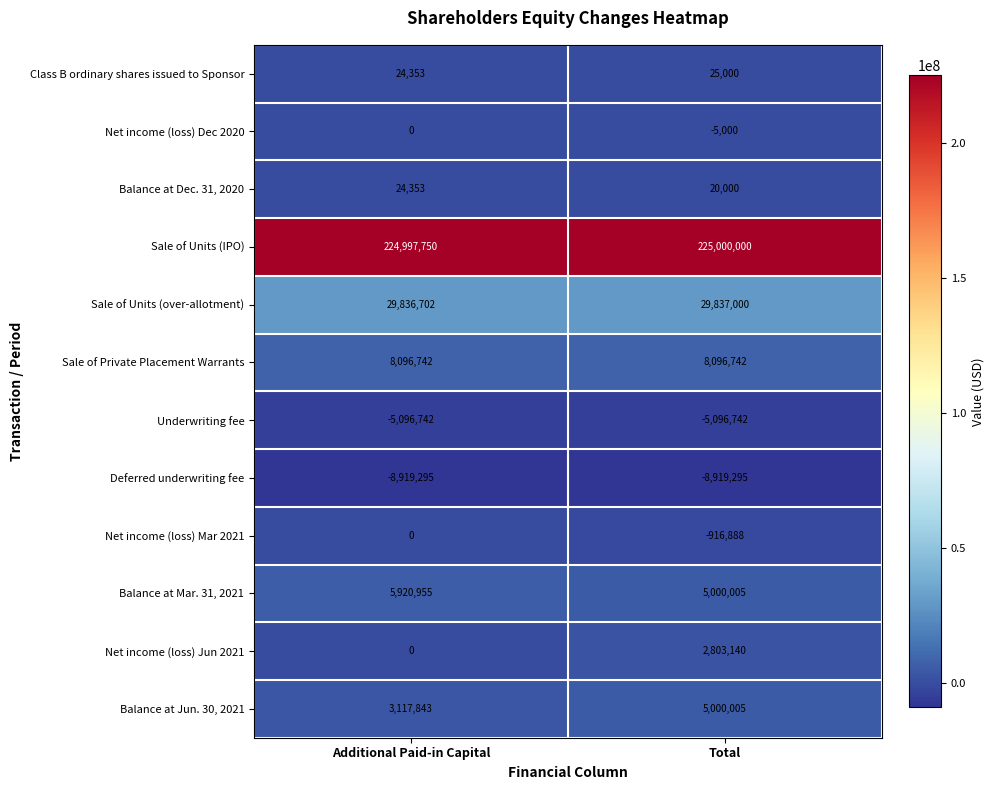

The Net income (loss) Dec 2020 series shows -2090 at Additional Paid-in Capital. True or false?

False